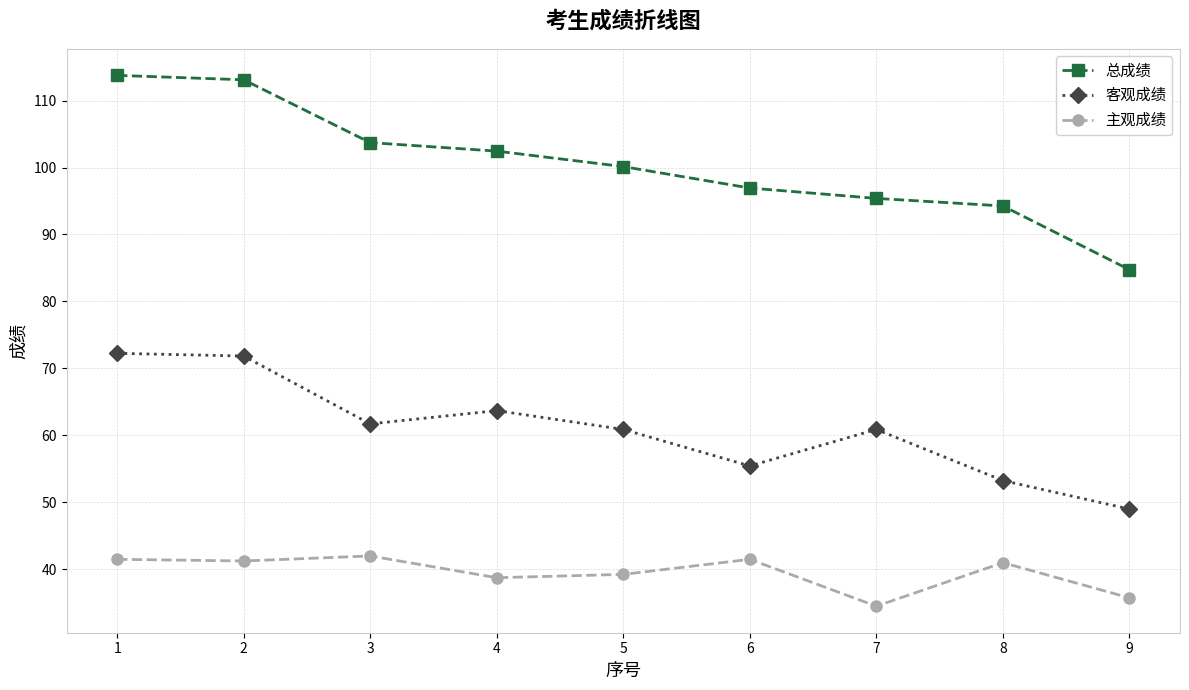

At which label does 客观成绩 reach its minimum?

9